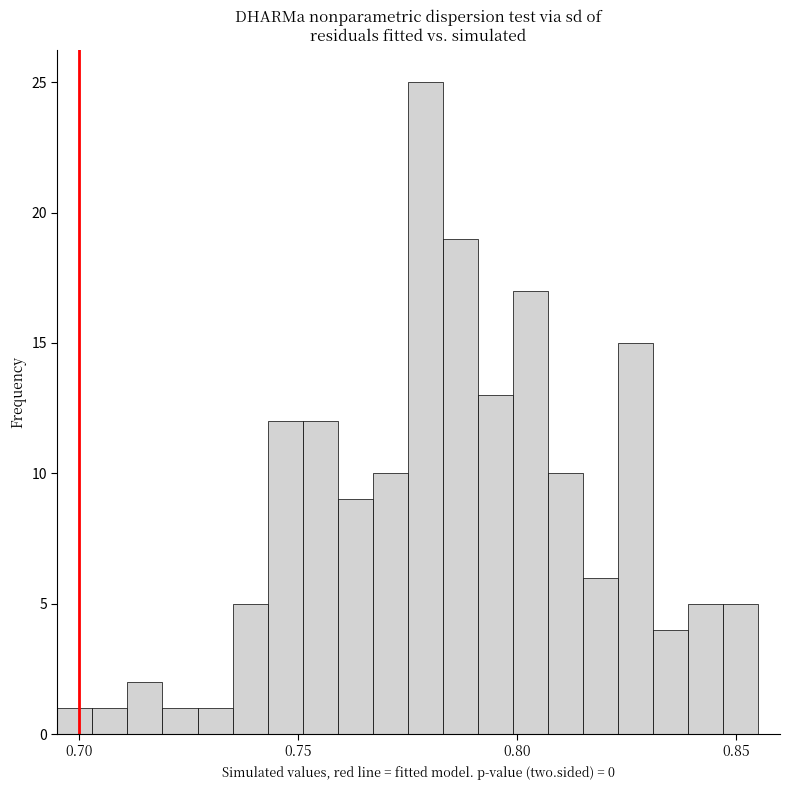

Read against the x-axis, roughly where is the centre of the tallest bar?

0.780